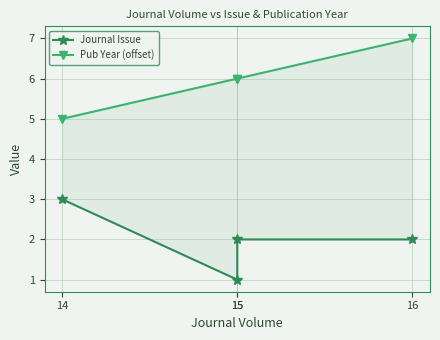

True or false: Pub Year (offset) and Journal Issue intersect in this chart.

False